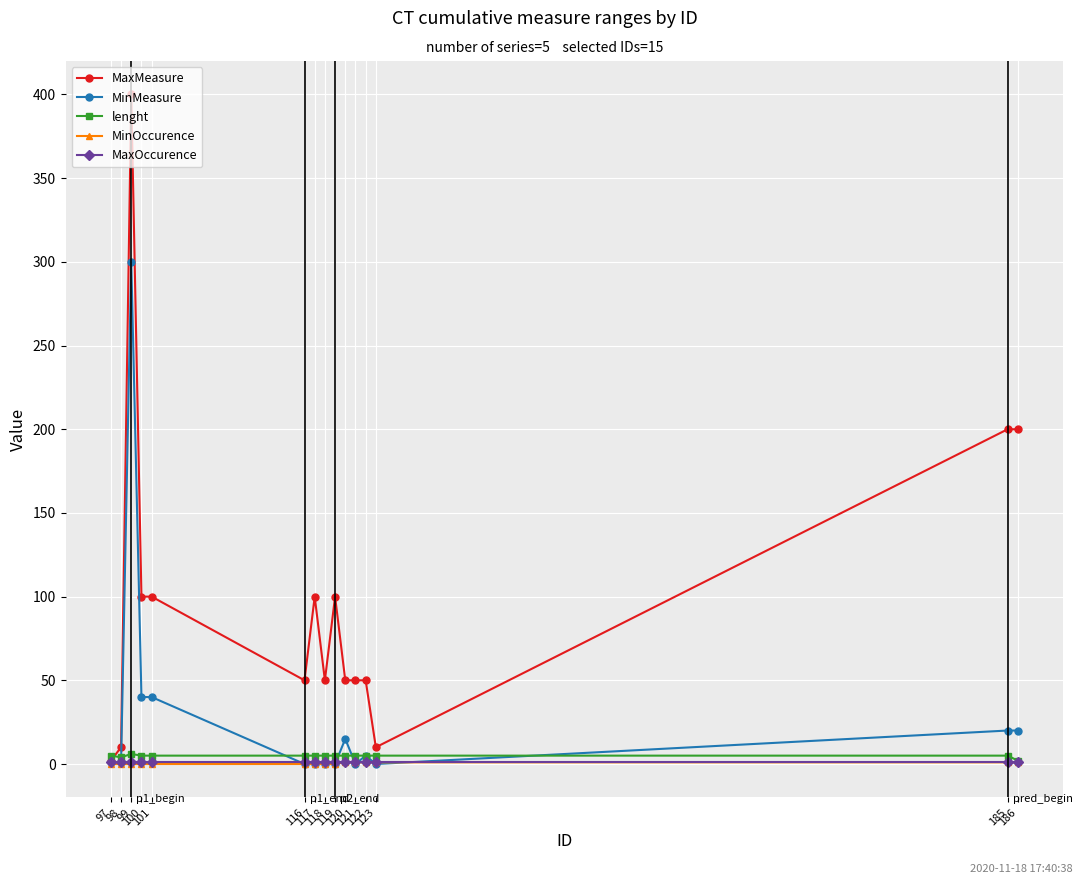

What is the difference between the maximum and minimum values in the MinOccurence series?

1.0